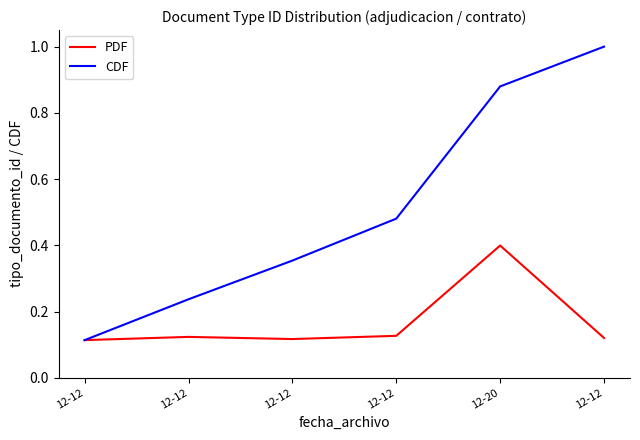

How many lines are shown in the chart?

2